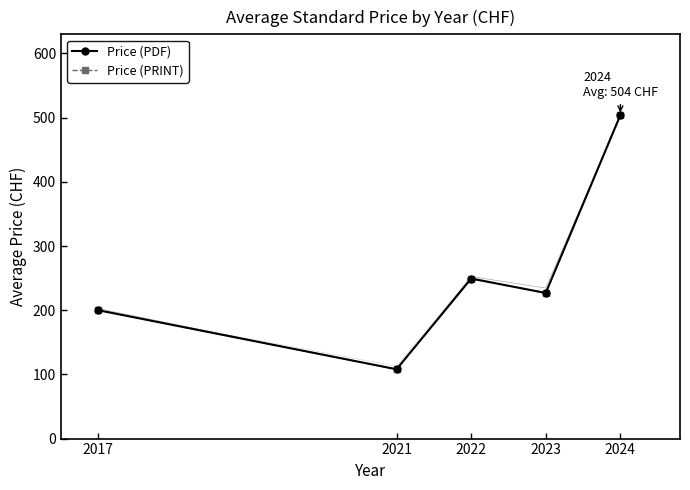

How many data points in Price (PDF) are less than 226?

2